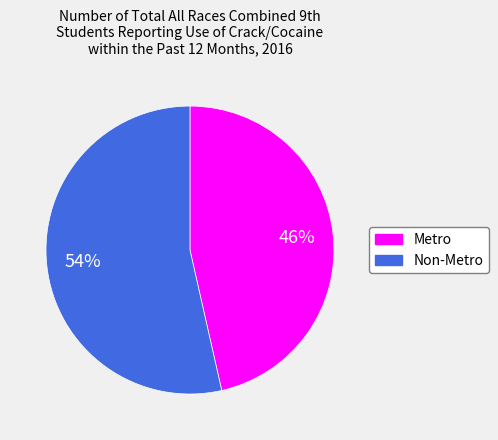

The Non-Metro slice represents 54% of the pie. True or false?

True